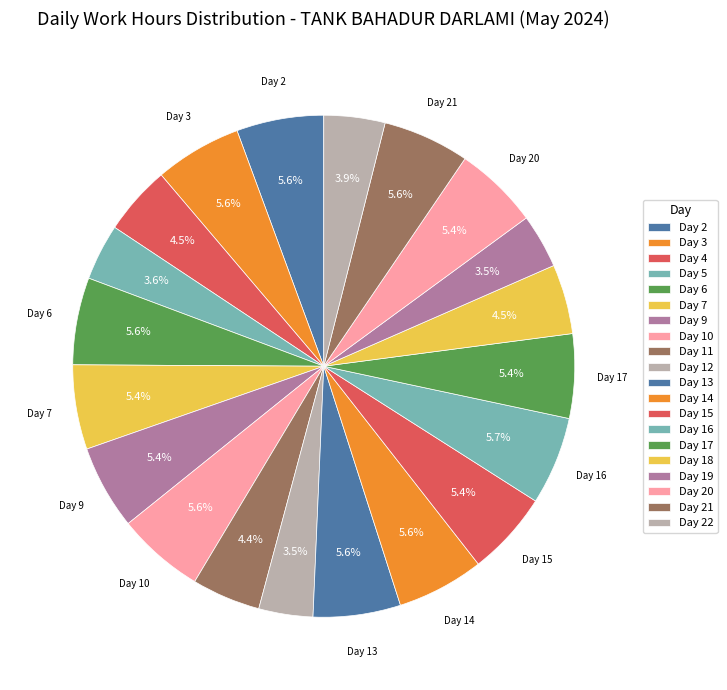

What percentage is NOT represented by Day 9?

94.6%